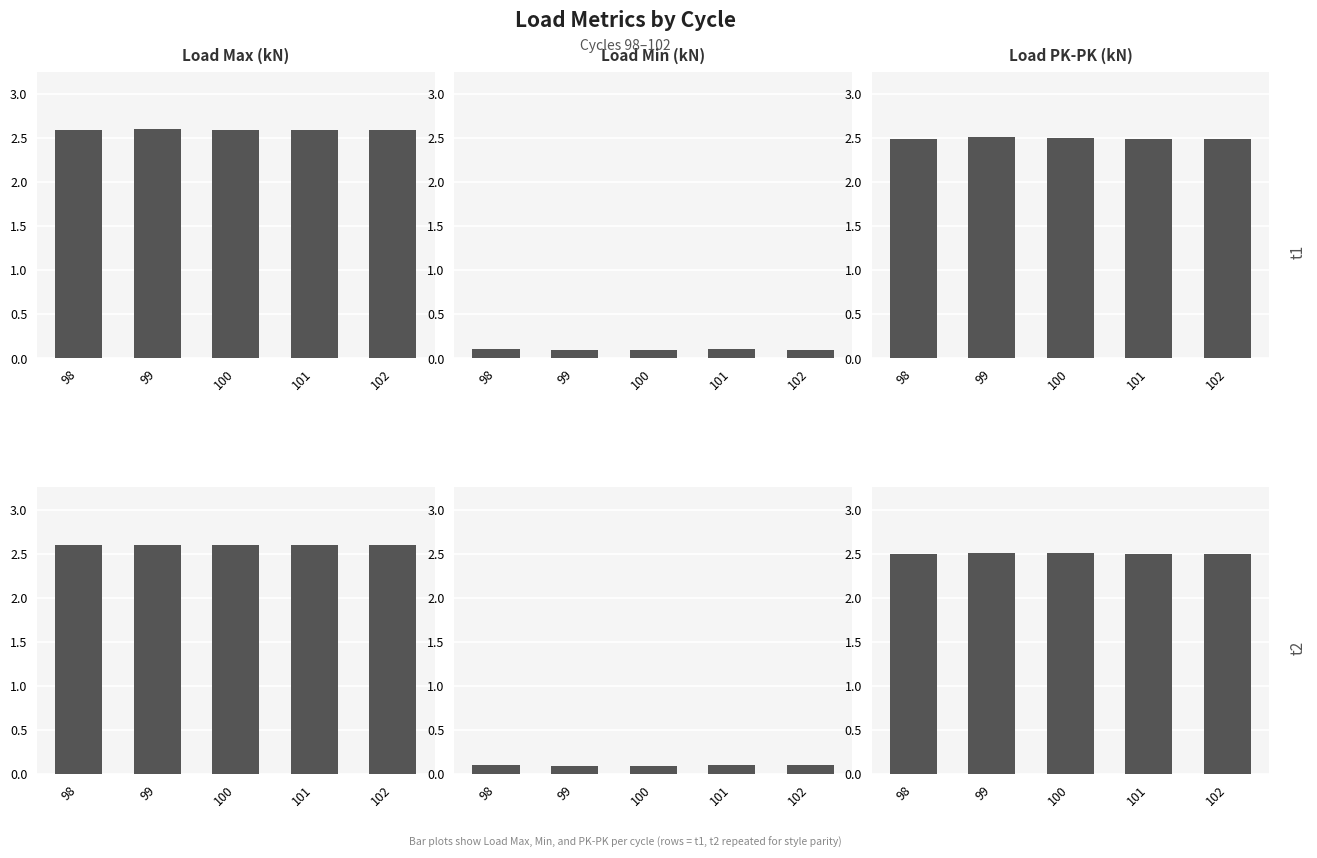

Reading left to right, extract all data points from this chart.

Load Max (kN): 2.6	2.6	2.6	2.6	2.6
Load Min (kN): 0.1	0.1	0.1	0.1	0.1
Load PK-PK (kN): 2.5	2.5	2.5	2.5	2.5